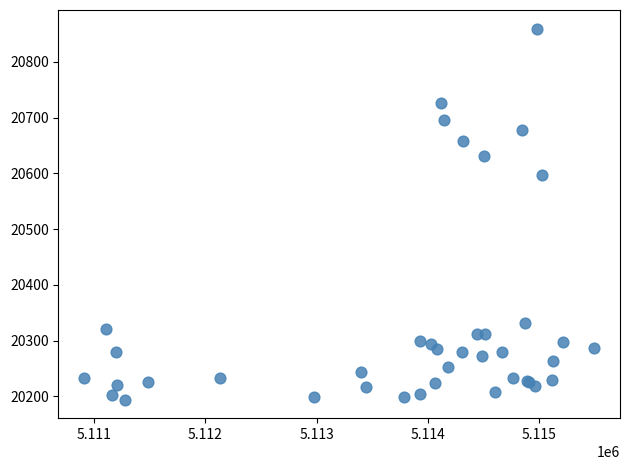

What Y value in the scatter plot is closest to 20527?

20598